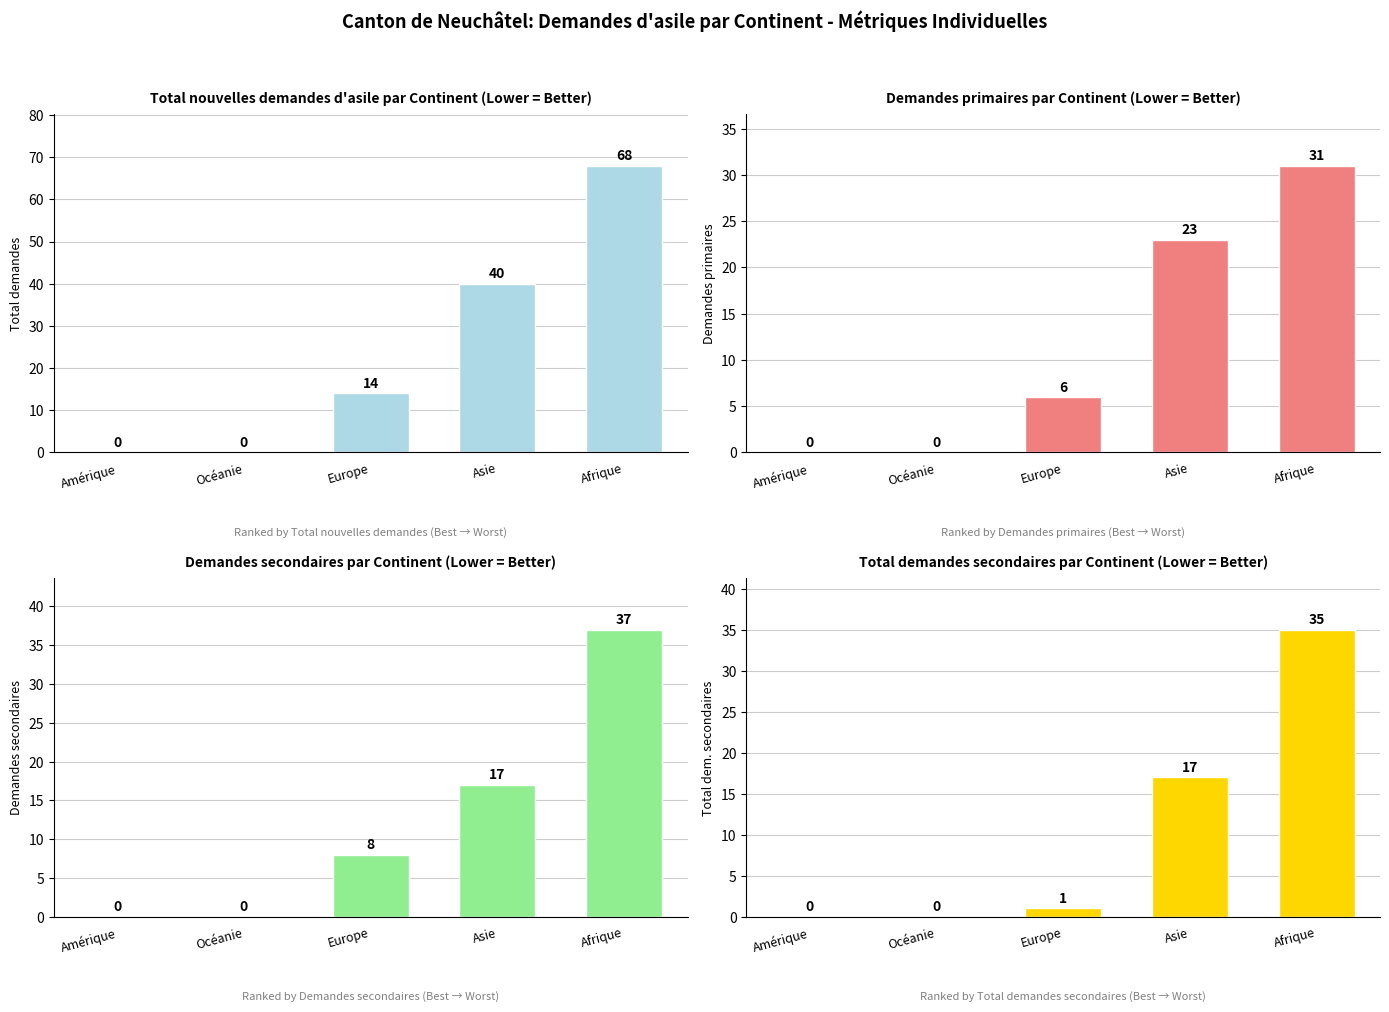

Where is Total demandes secondaires nearest to the value 17?

Asie